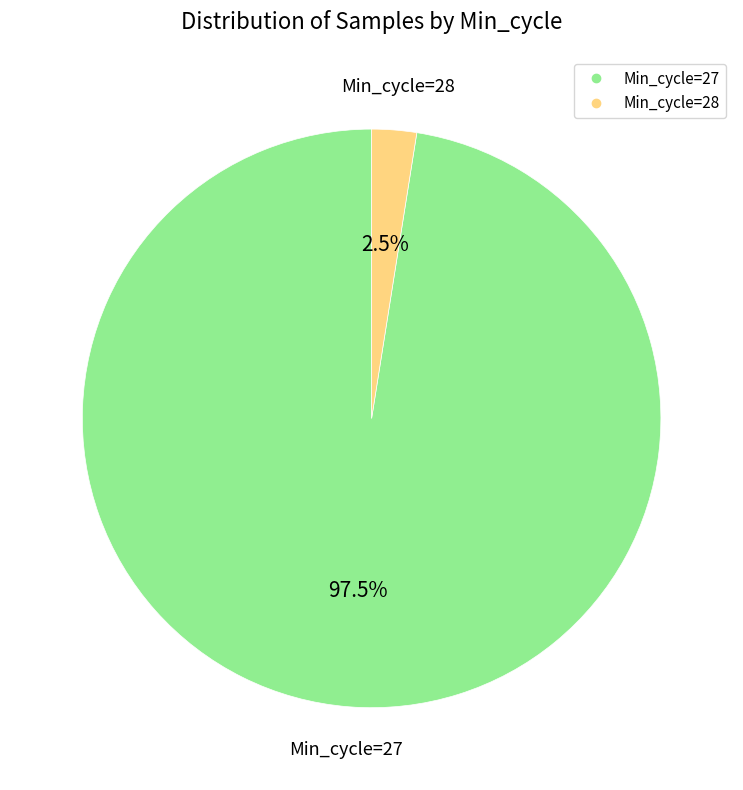

Rank the categories by value from lowest to highest.

Min_cycle=28, Min_cycle=27